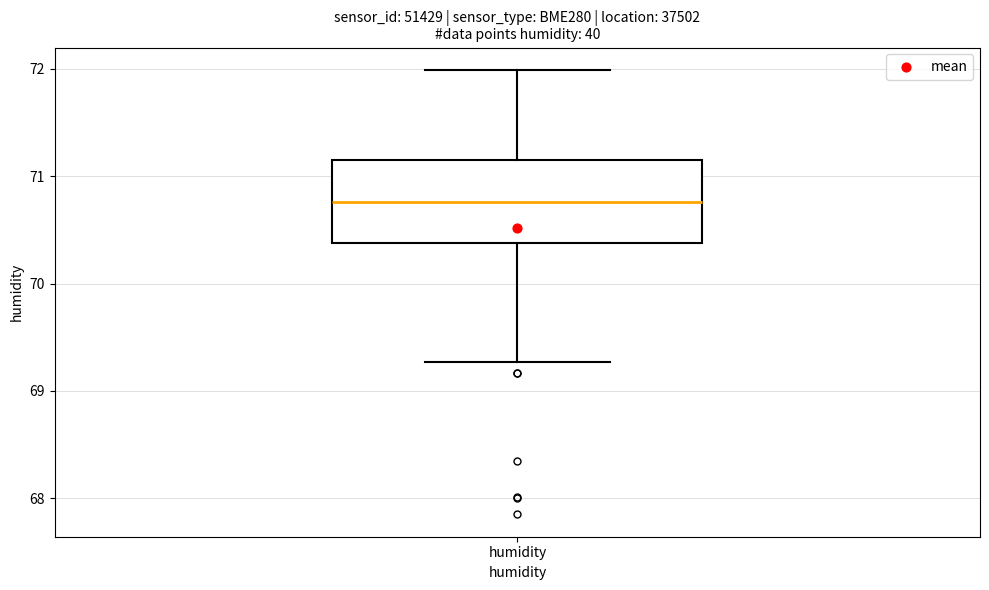

Transcribe this box plot: give where the median line is, the range the box spans, and where the two whiskers end, as read against the y-axis. The values are not printed on the chart, so give them approximately, as read against the axis.

median 70.8, box 70.4 to 71.2, whiskers 69.3 to 72.0